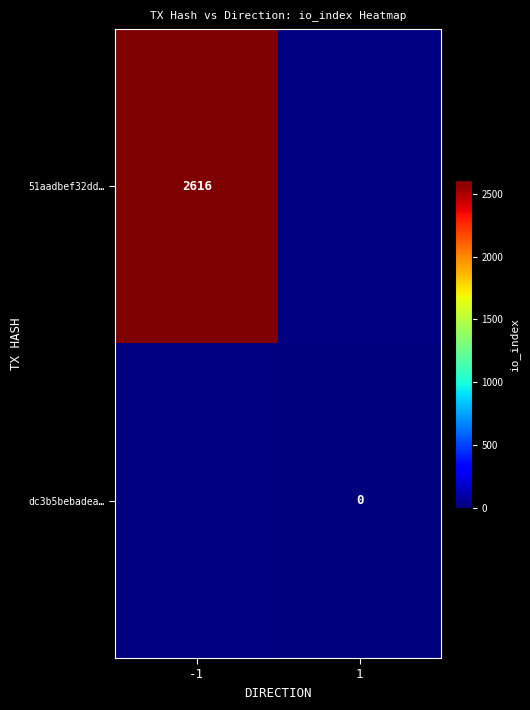

The value of 51aadbef32dd… at -1 is 2616. True or false?

True